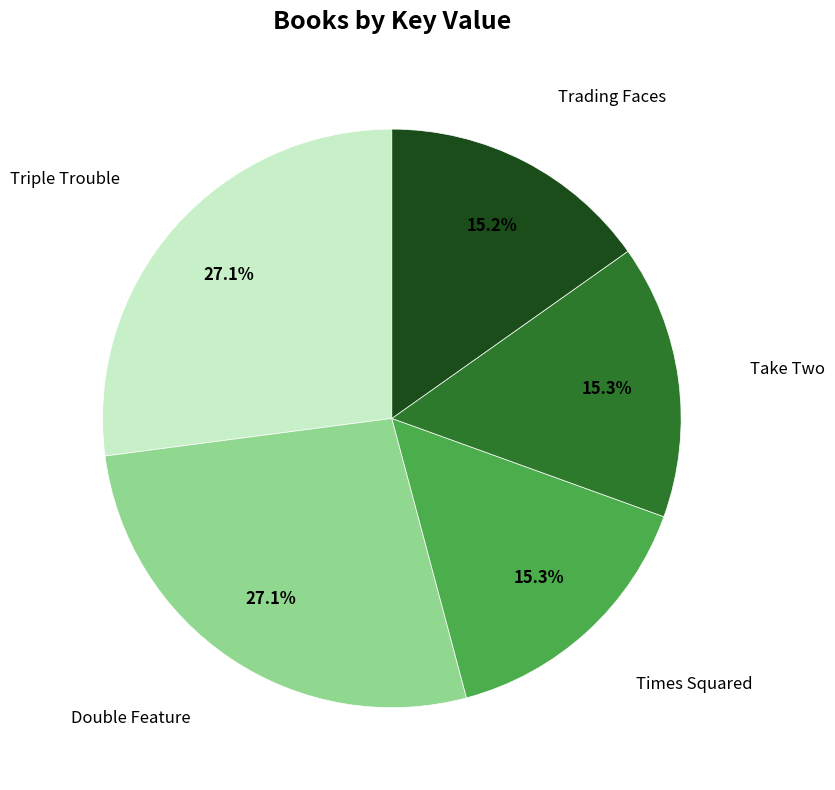

Is there any slice that represents more than half of the pie?

No